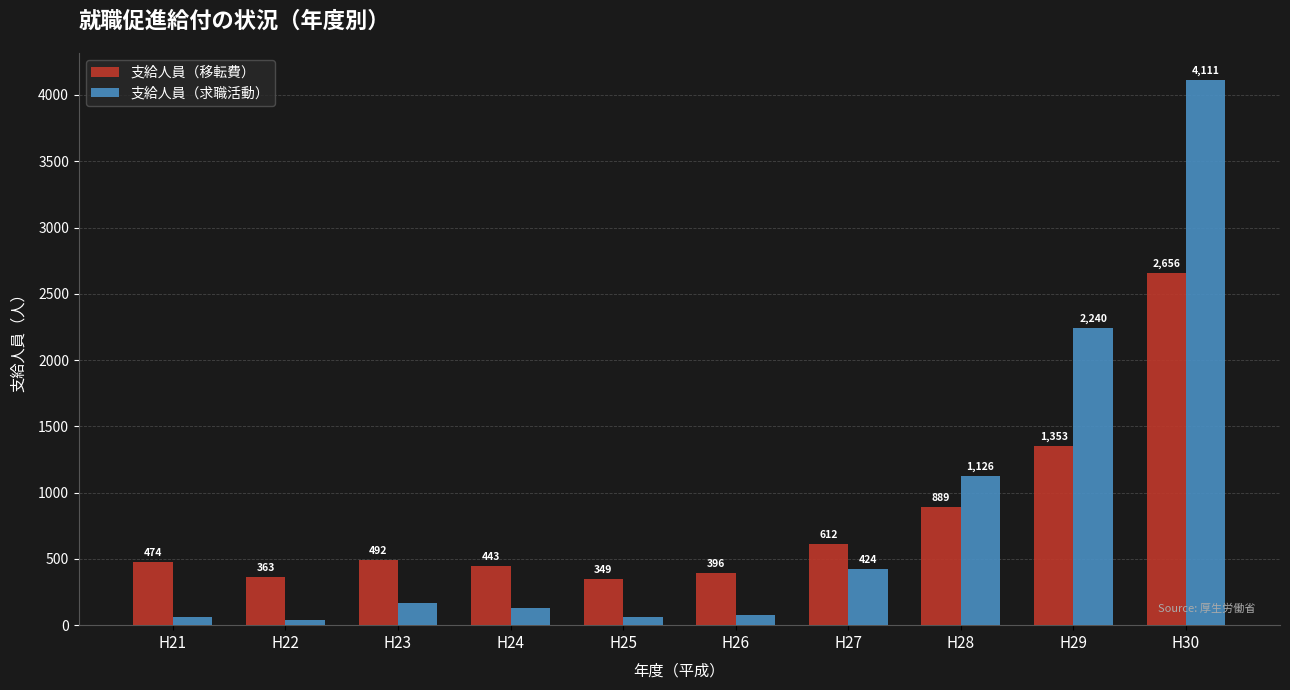

Reading left to right, extract all data points from this chart.

支給人員（移転費）: 474	363	492	443	349	396	612	889	1353	2656
支給人員（求職活動）: 63	39	166	131	59	73	424	1126	2240	4111